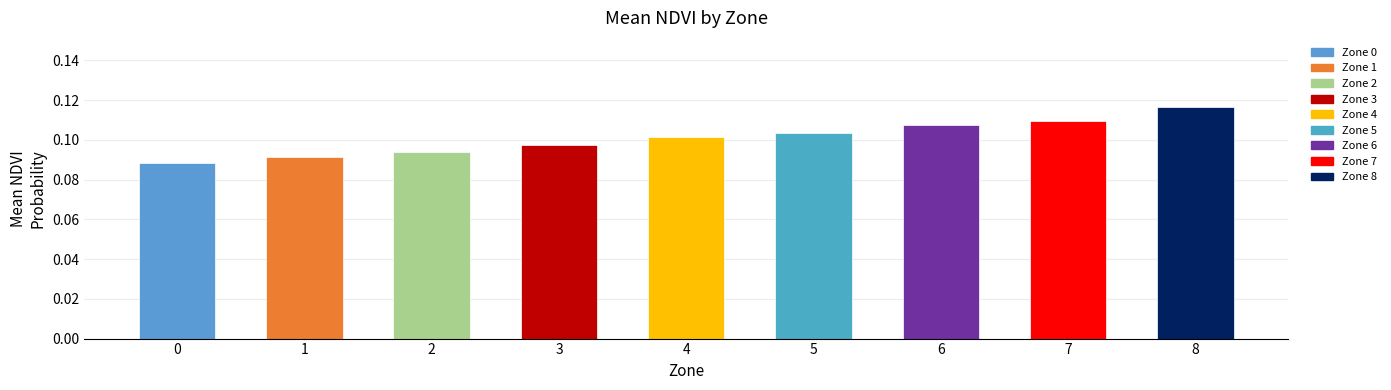

Does the chart contain stacked bars?

No